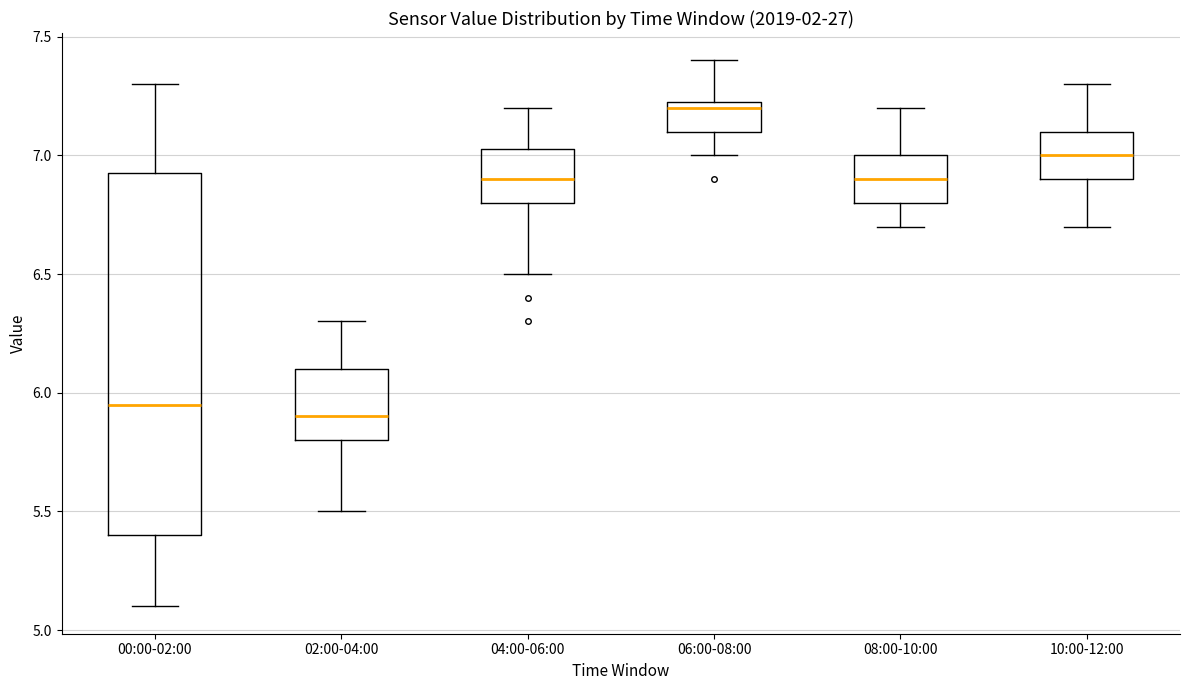

Comparing the boxes themselves (not the whiskers), which one is the tallest?

00:00-02:00